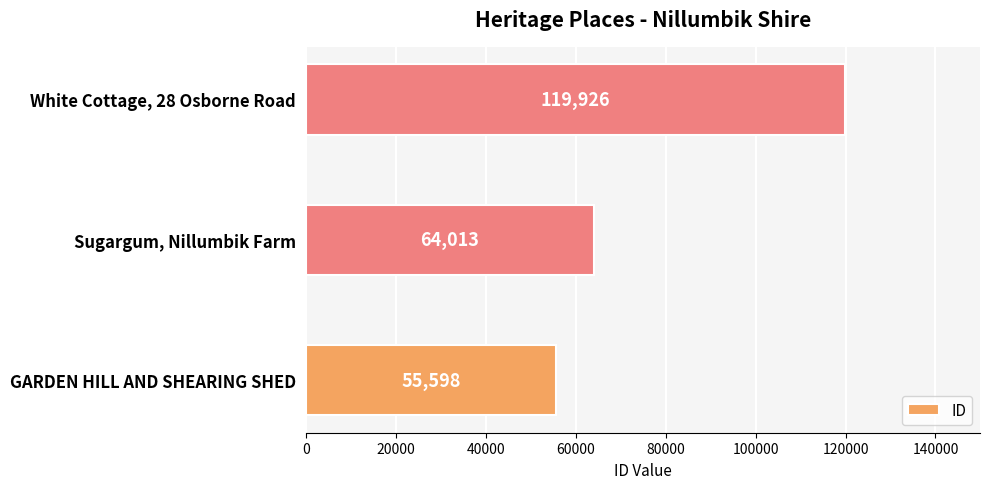

What is the sum of all values?

239537